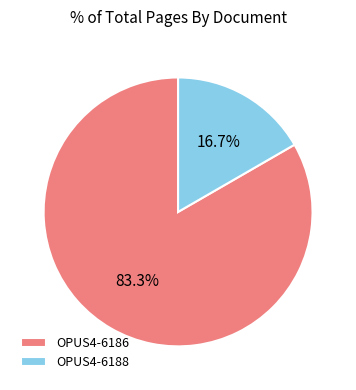

How many segments does this pie chart have?

2